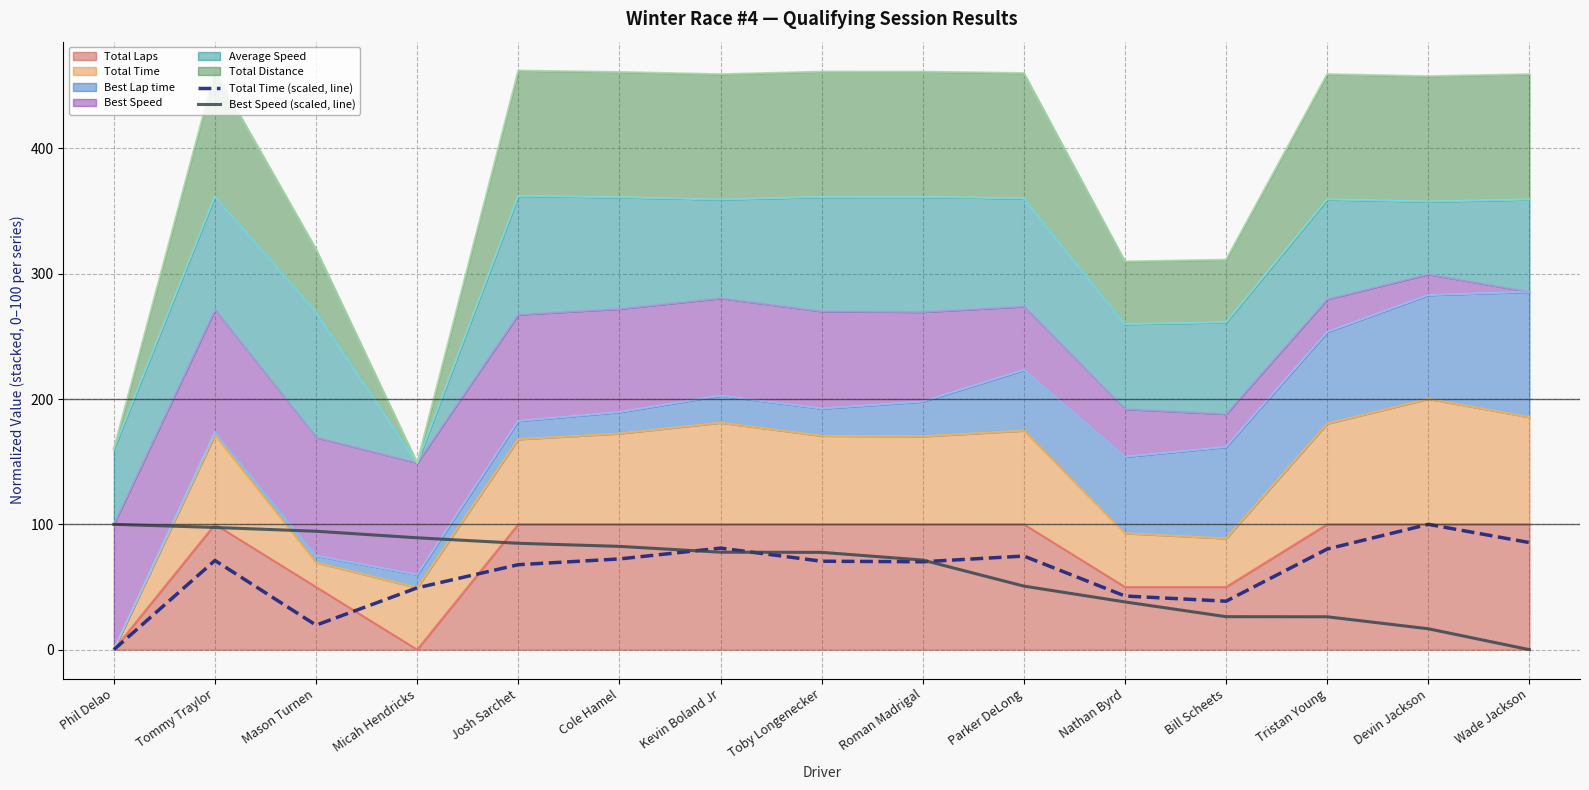

At which category does the chart reach its peak across all series?

Devin Jackson